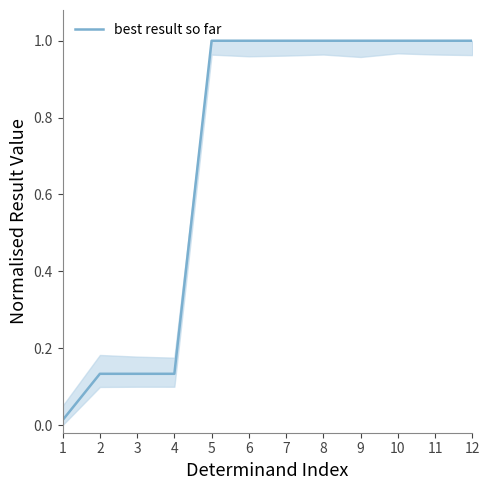

True or false: the data shows 1.0 at 6.

True